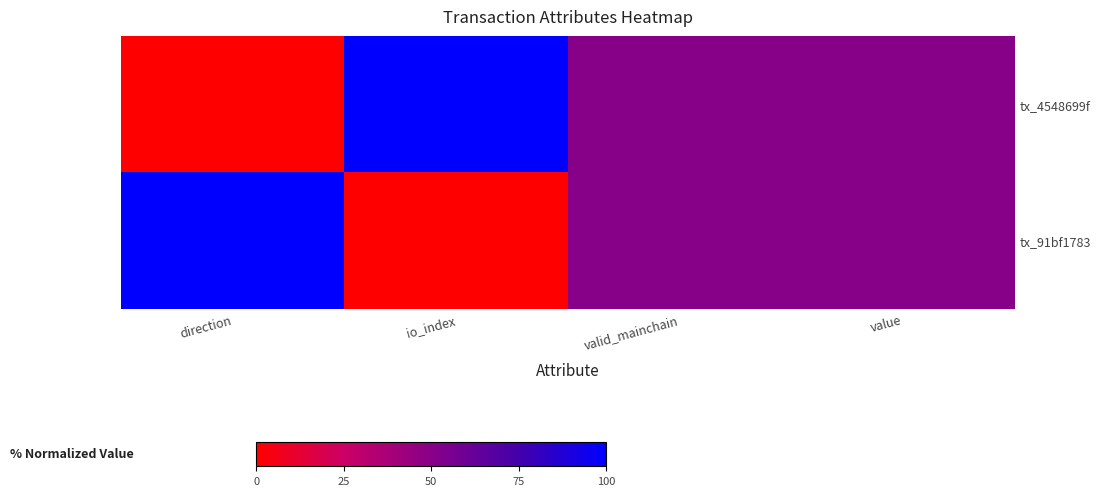

What is the total value across all series at value?

100